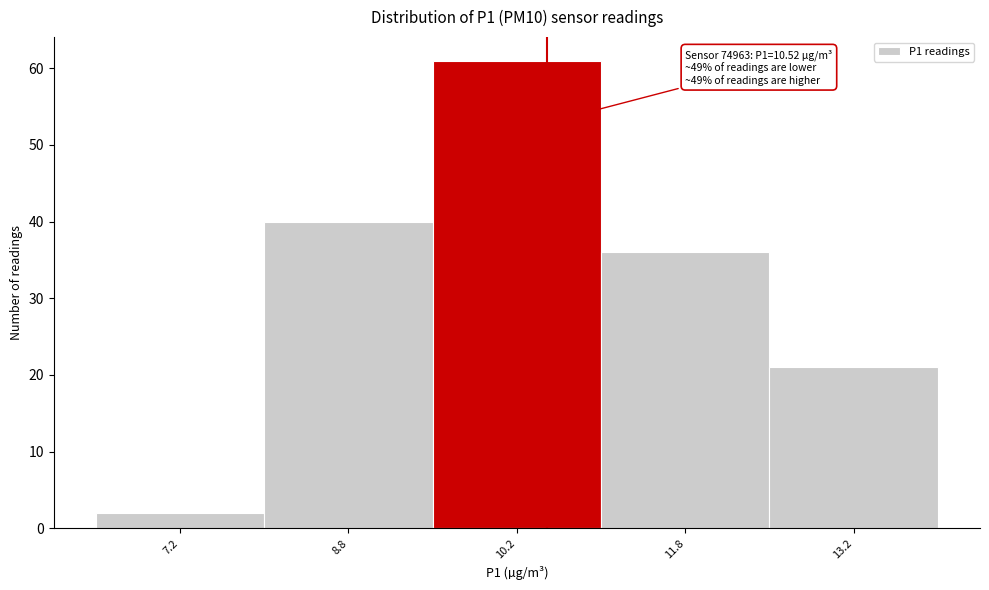

Which range on the x-axis has the tallest bar?

9.5 to 11.0